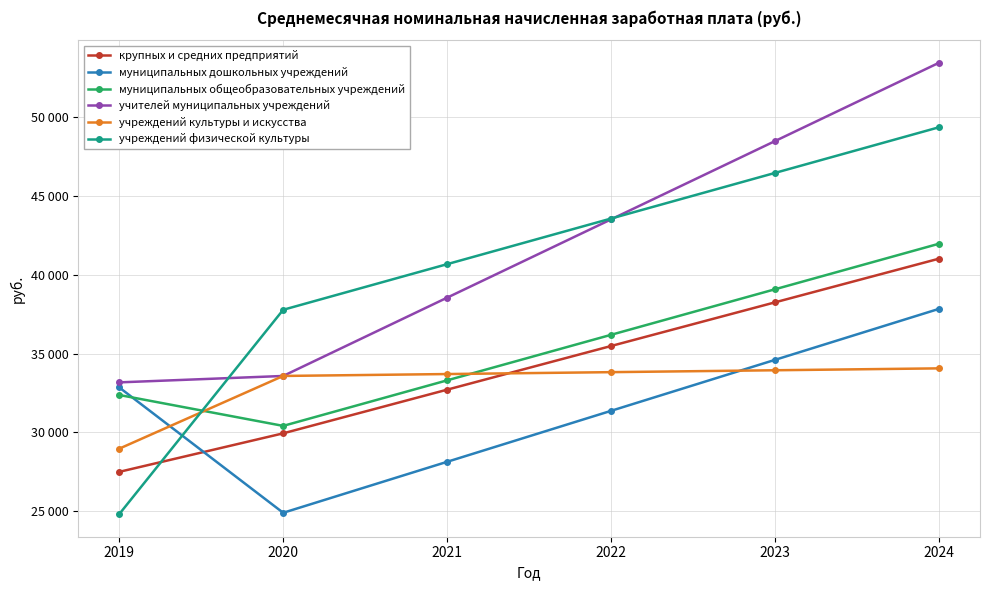

Reading left to right, what are all the values shown in this chart?

крупных и средних предприятий: 2019=27488.4	2020=29935.4	2021=32709.4	2022=35483.4	2023=38257.4	2024=41031.4
муниципальных дошкольных учреждений: 2019=32852.2	2020=24889.1	2021=28127.6	2022=31366.1	2023=34604.6	2024=37843.1
муниципальных общеобразовательных учреждений: 2019=32371.7	2020=30408.8	2021=33301.8	2022=36194.8	2023=39087.8	2024=41980.8
учителей муниципальных учреждений: 2019=33173.0	2020=33580.0	2021=38554.0	2022=43528.0	2023=48502.0	2024=53476.0
учреждений культуры и искусства: 2019=28960.6	2020=33581.0	2021=33701.5	2022=33822.0	2023=33942.5	2024=34063.0
учреждений физической культуры: 2019=24802.0	2020=37783.3	2021=40682.0	2022=43580.7	2023=46479.4	2024=49378.1